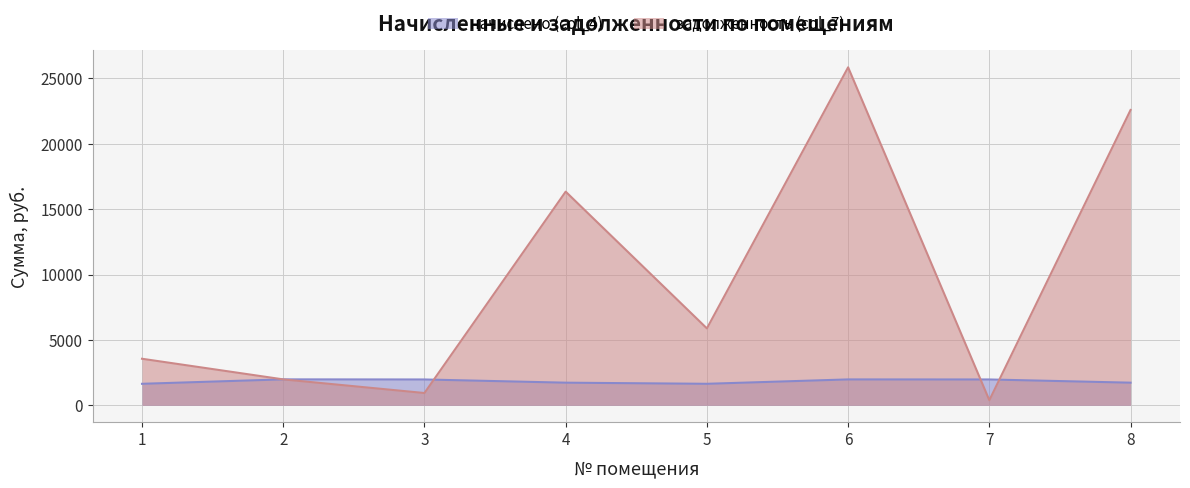

What is the difference between the задолженность (col_7) values at 7 and 2?

1593.1